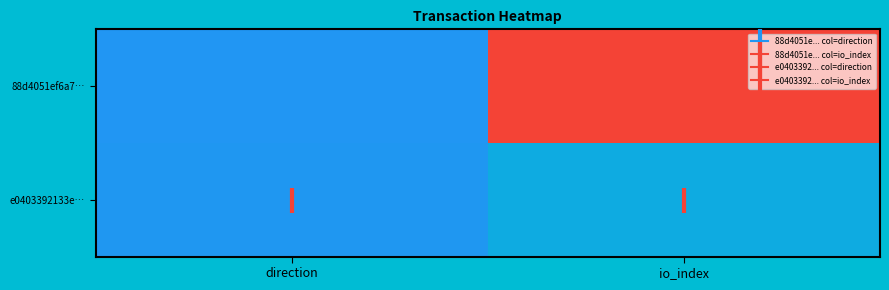

At which category is the sum across all series the highest?

io_index